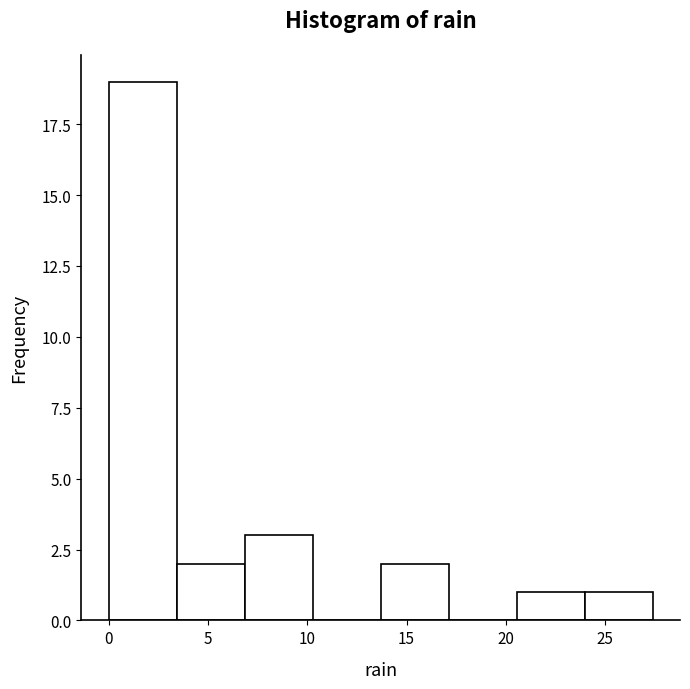

Reading left to right, transcribe this chart: for each bar, give the range it covers on the x-axis and its height. Neither the bar edges nor the heights are printed on the chart, so give them approximately, as read against the axes.

0.0 to 3.5: 19
3.5 to 7.0: 2
7.0 to 10.5: 3
10.5 to 13.5: 0
13.5 to 17.0: 2
17.0 to 20.5: 0
20.5 to 24.0: 1
24.0 to 27.5: 1